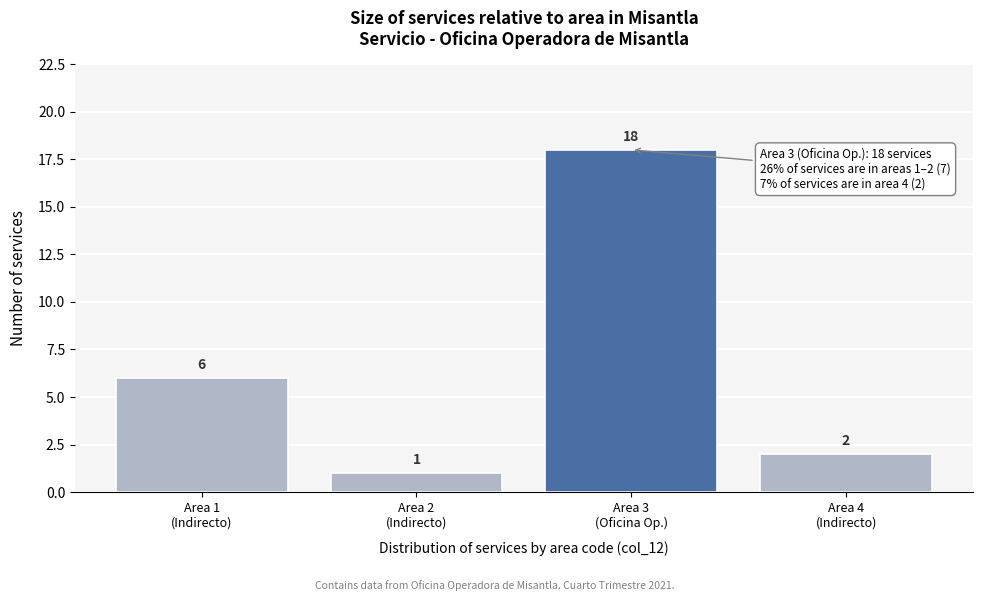

Reading left to right, transcribe all the data shown in this chart.

6	1	18	2